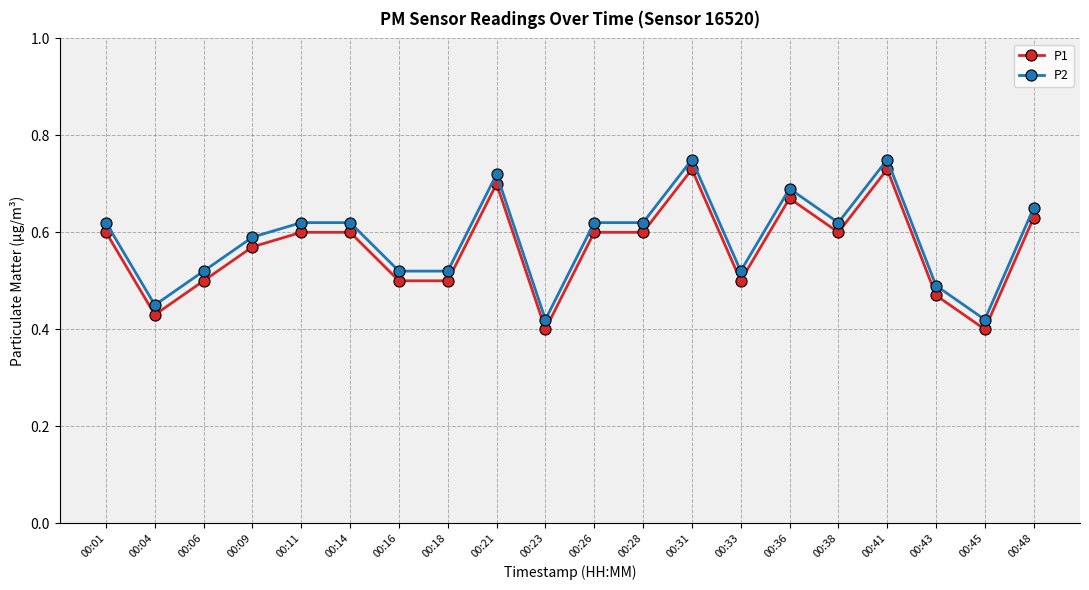

The value of P2 at 00:23 is 0.1. True or false?

False